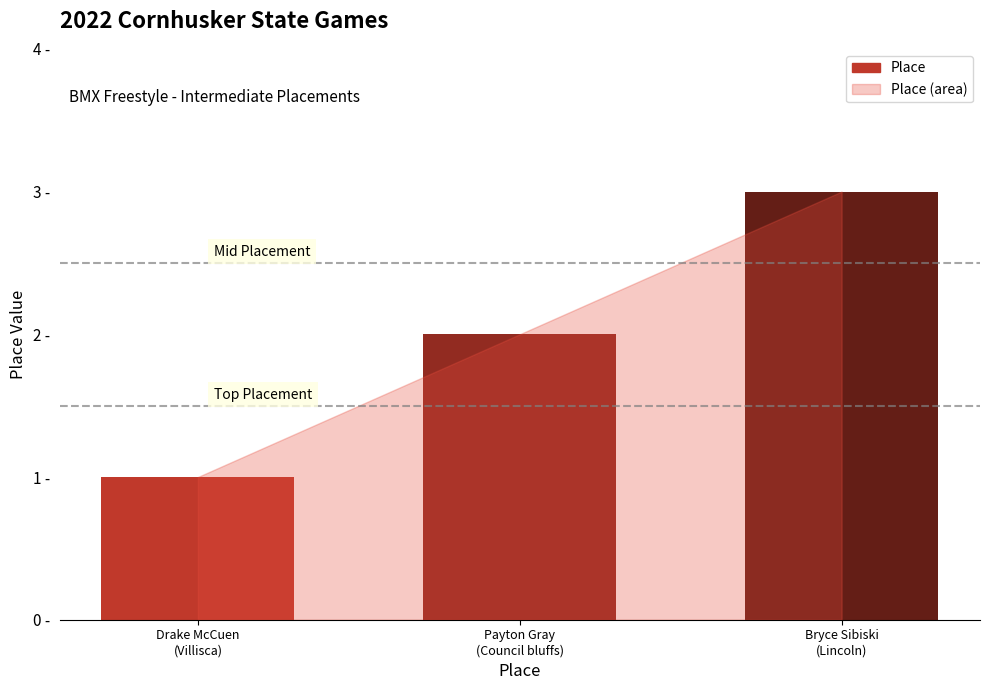

What is the label of the 2nd bar from the left?

Payton Gray
(Council bluffs)